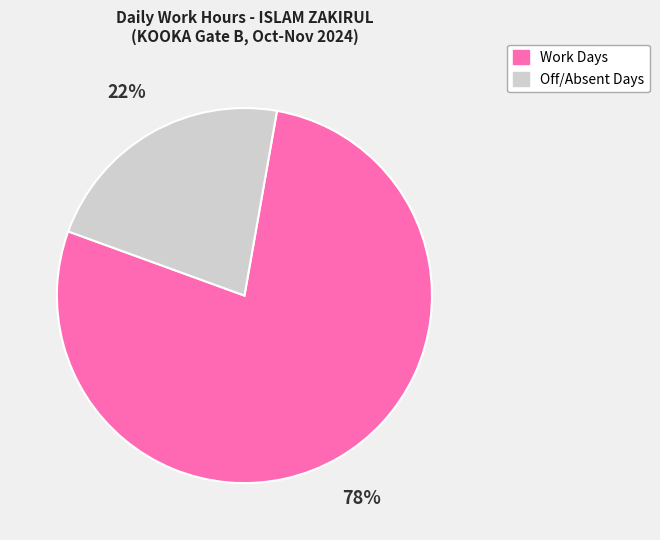

Does any single category account for the majority?

Yes